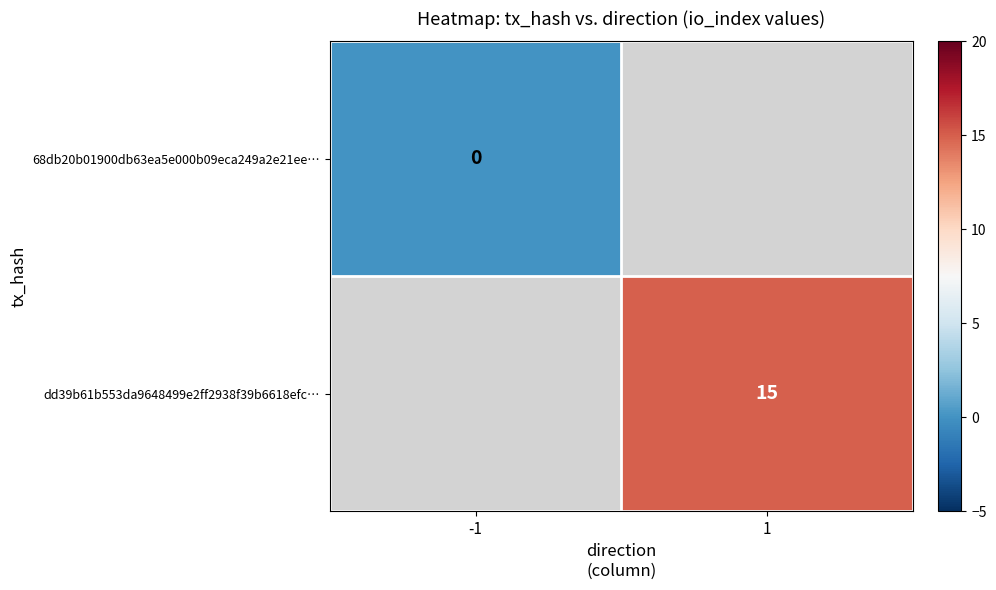

The value of dd39b61b553da9648499e2ff2938f39b6618efc… at 1 is 27. True or false?

False